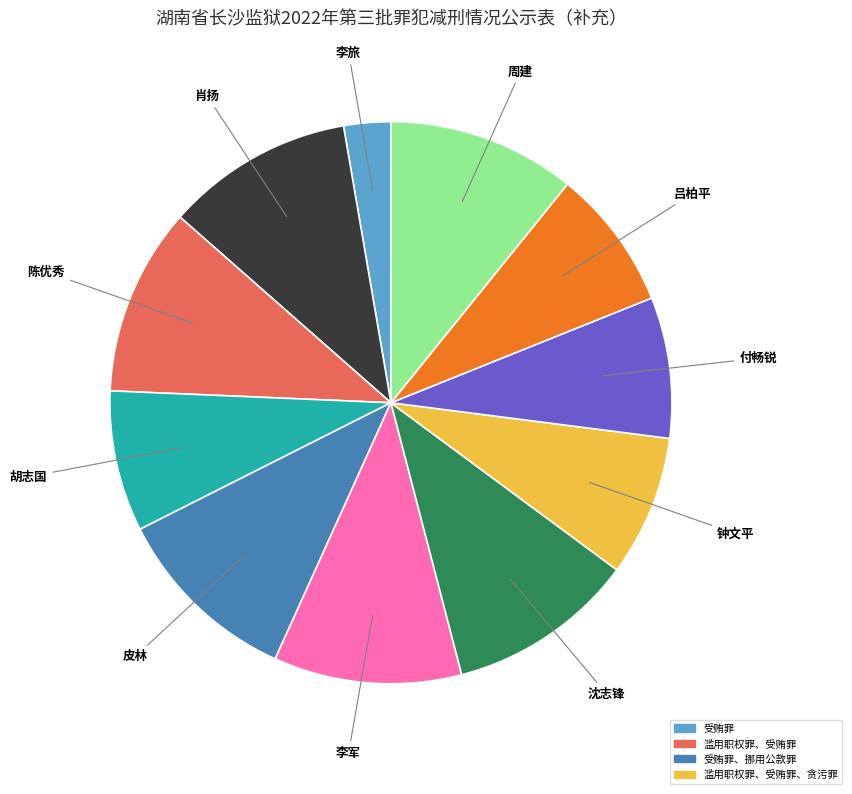

Is there any slice that represents more than half of the pie?

No